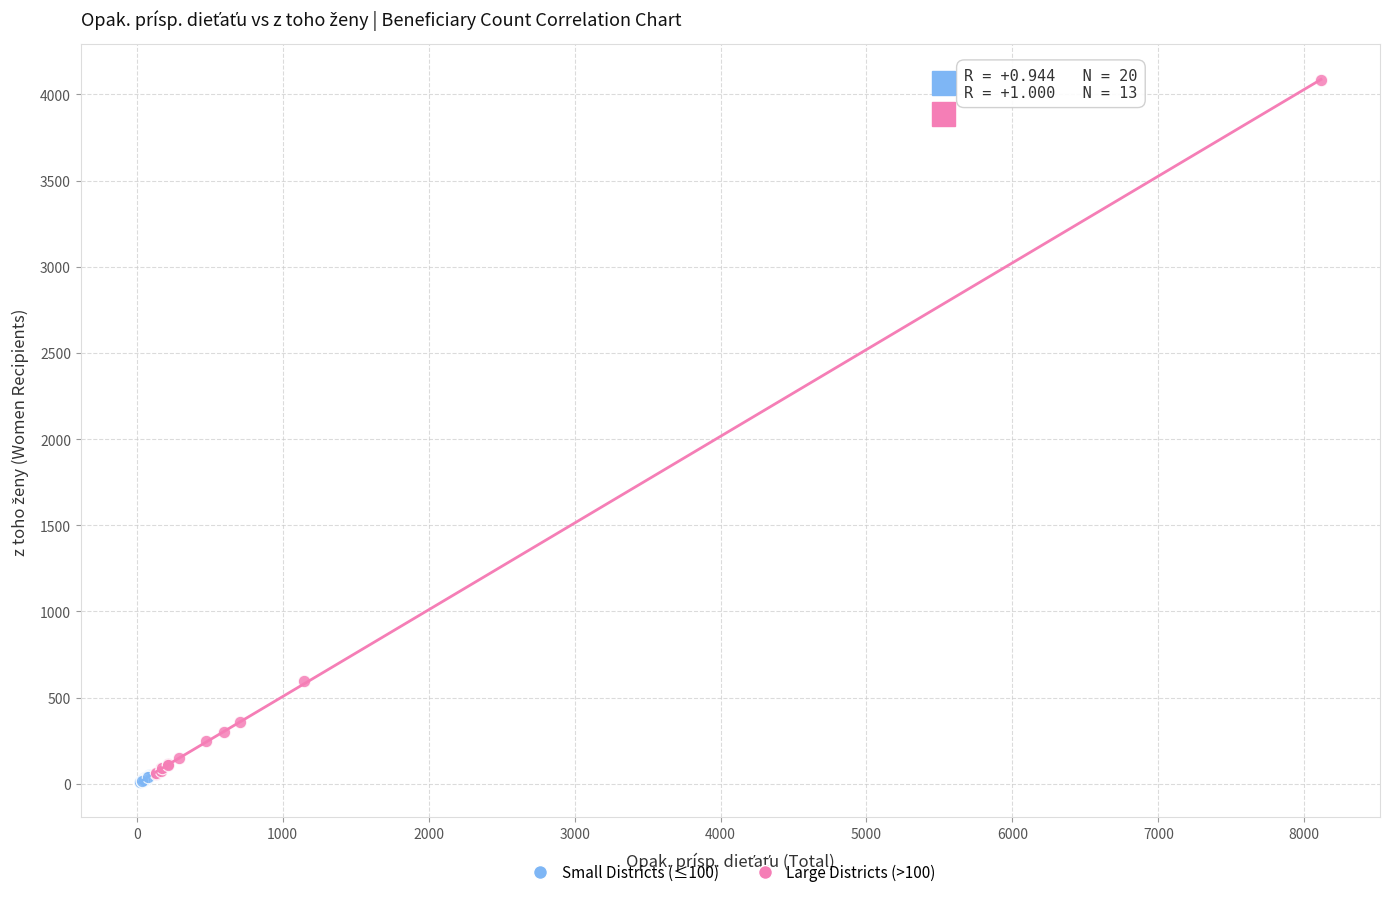

Which series contains the highest Y value?

Large Districts (>100)